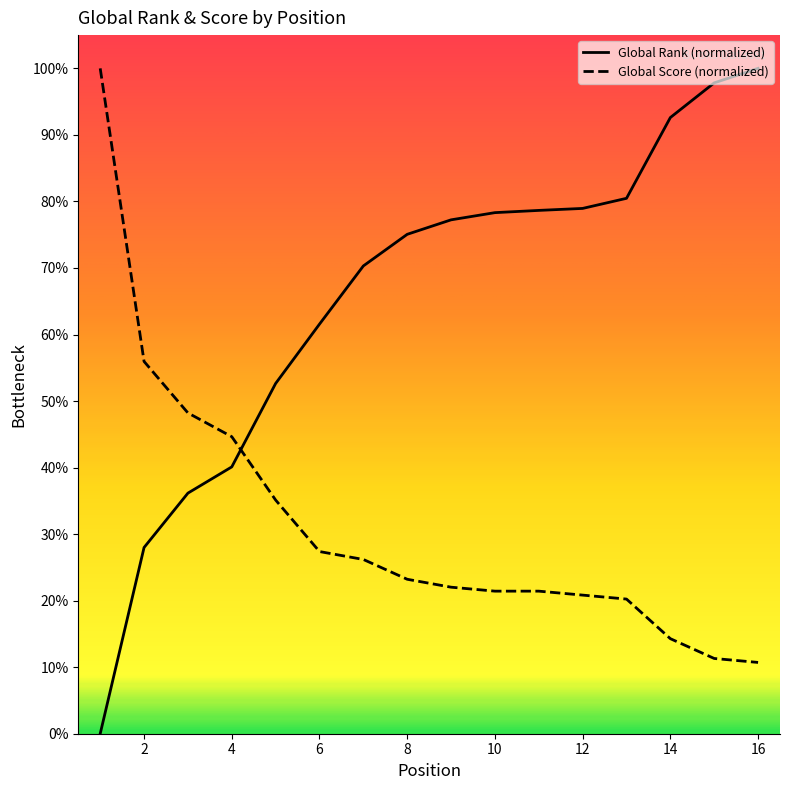

How many distinct data groups are displayed?

2